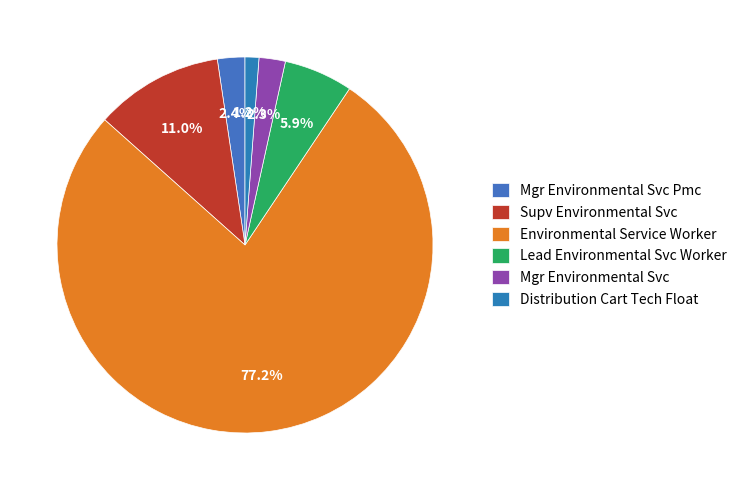

What percentage do Distribution Cart Tech Float and Supv Environmental Svc together represent?

12.2%